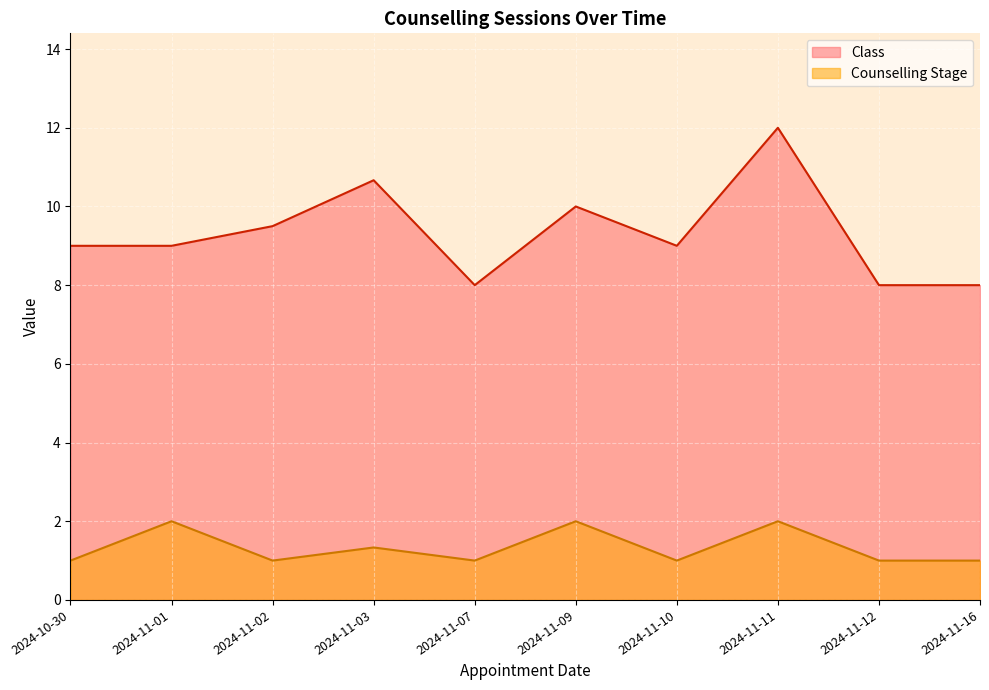

How many interior local valleys does the Class series have?

2